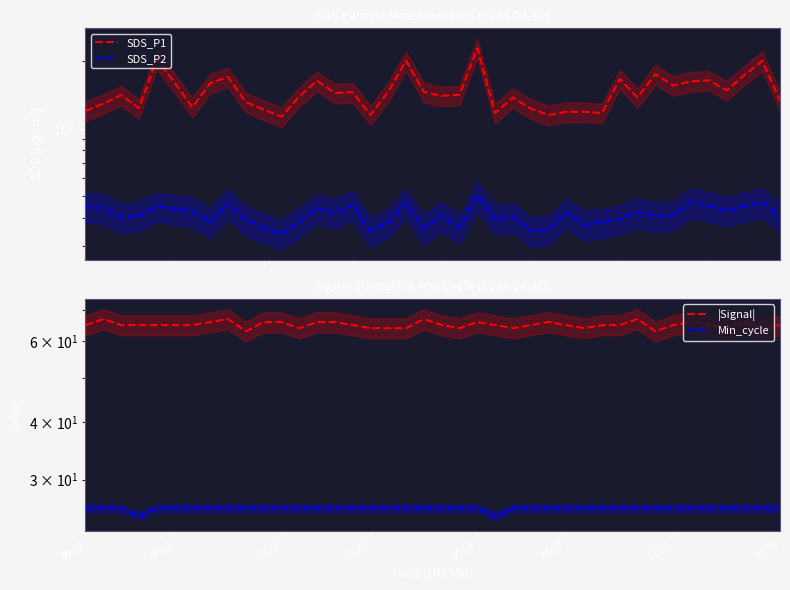

Reading left to right, list all the values displayed in this chart.

SDS_P1: 12.0	12.9	14.1	12.3	20.4	16.0	12.4	15.9	17.0	13.1	12.2	11.3	13.9	16.3	14.4	14.5	11.5	14.6	20.1	14.6	14.0	14.1	22.8	11.7	13.8	12.3	11.5	11.9	11.9	11.7	16.6	13.8	17.5	15.5	16.2	16.4	14.8	17.3	20.0	13.3
SDS_P2: 4.5	4.4	4.0	4.1	4.5	4.4	4.3	3.8	4.7	3.9	3.6	3.4	3.9	4.4	4.2	4.6	3.5	3.8	4.7	3.6	4.1	3.6	5.0	4.0	4.1	3.5	3.5	4.2	3.7	3.8	4.0	4.2	4.1	4.1	4.7	4.5	4.3	4.5	4.7	4.0
|Signal|: 65.0	67.0	65.0	65.0	65.0	65.0	65.0	66.0	67.0	63.0	66.0	66.0	64.0	66.0	66.0	65.0	64.0	64.0	64.0	67.0	65.0	64.0	66.0	65.0	64.0	65.0	66.0	65.0	64.0	65.0	65.0	67.0	63.0	65.0	66.0	65.0	64.0	66.0	64.0	65.0
Min_cycle: 26.0	26.0	26.0	25.0	26.0	26.0	26.0	26.0	26.0	26.0	26.0	26.0	26.0	26.0	26.0	26.0	26.0	26.0	26.0	26.0	26.0	26.0	26.0	25.0	26.0	26.0	26.0	26.0	26.0	26.0	26.0	26.0	26.0	26.0	26.0	26.0	26.0	26.0	26.0	26.0